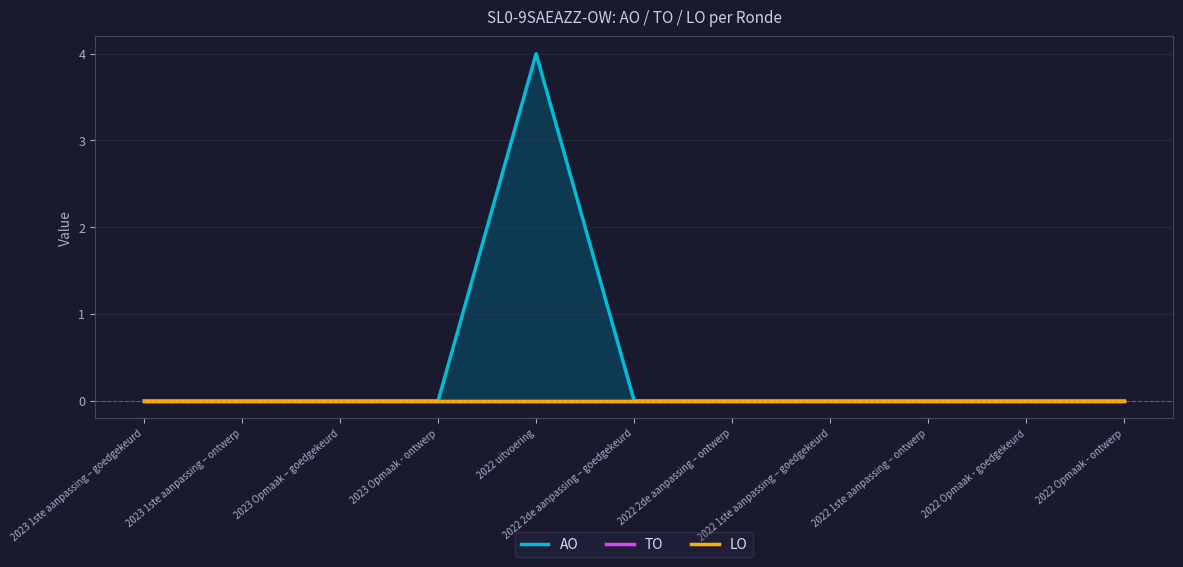

What is the total value across all series at 2022 uitvoering?

4